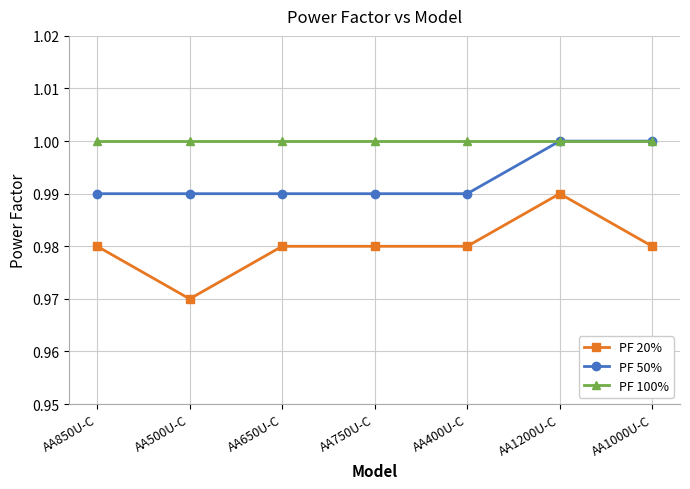

Rank the series at AA500U-C from highest to lowest value.

PF 100%, PF 50%, PF 20%